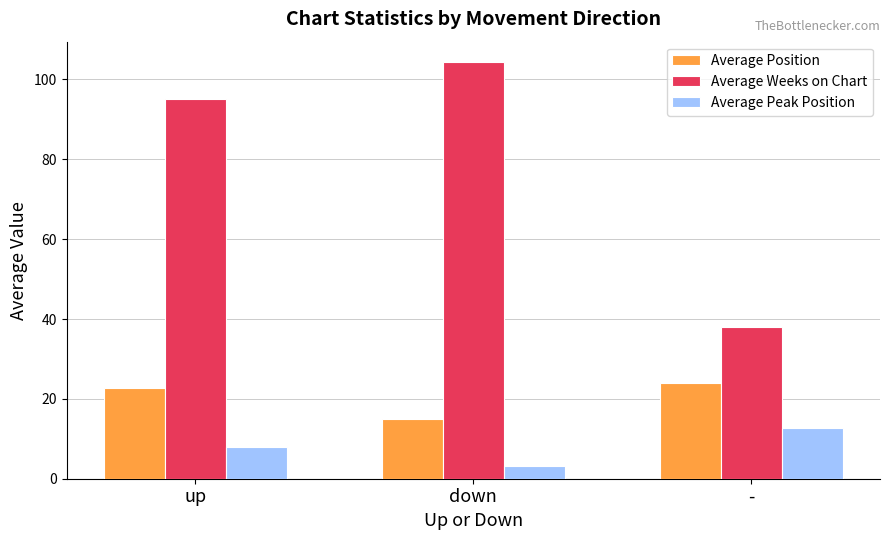

Which series has the largest total across all categories?

Average Weeks on Chart